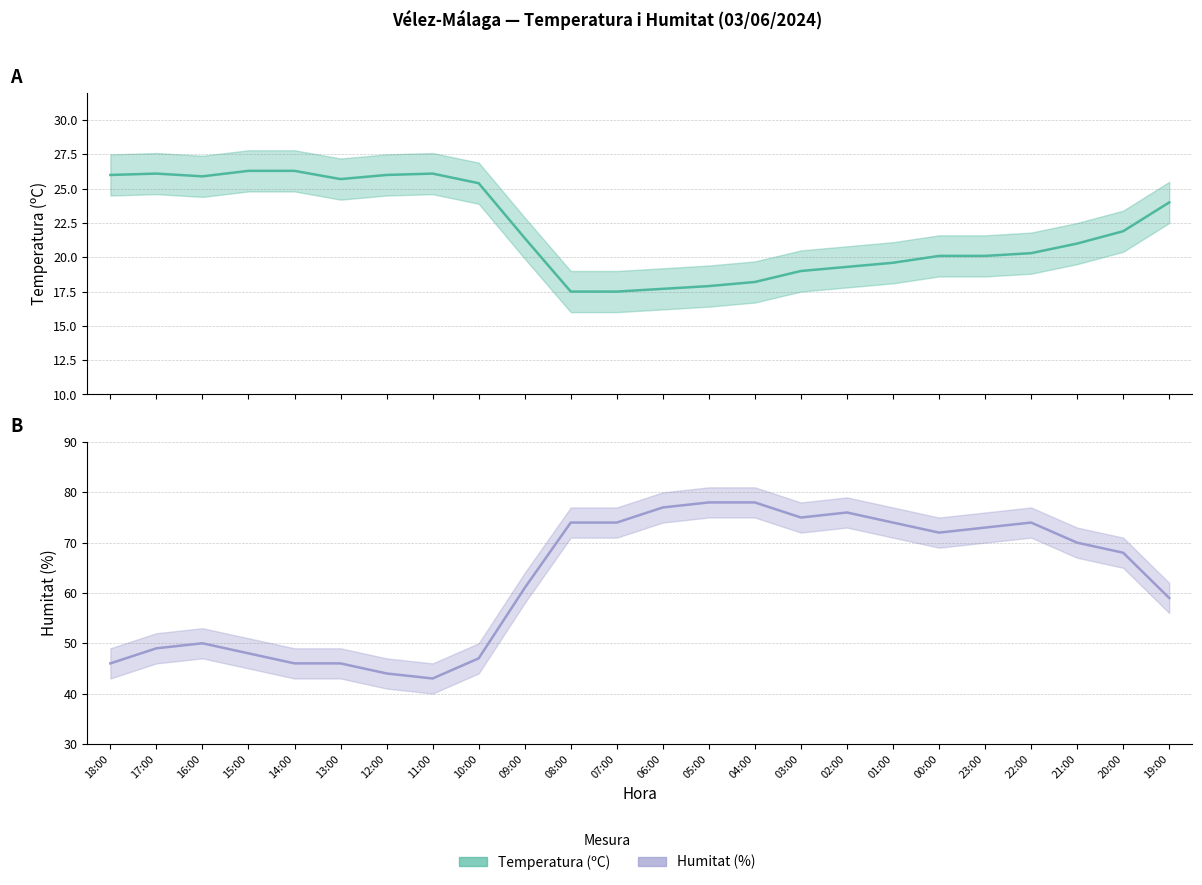

At which label does Humitat (%) reach its peak?

05:00